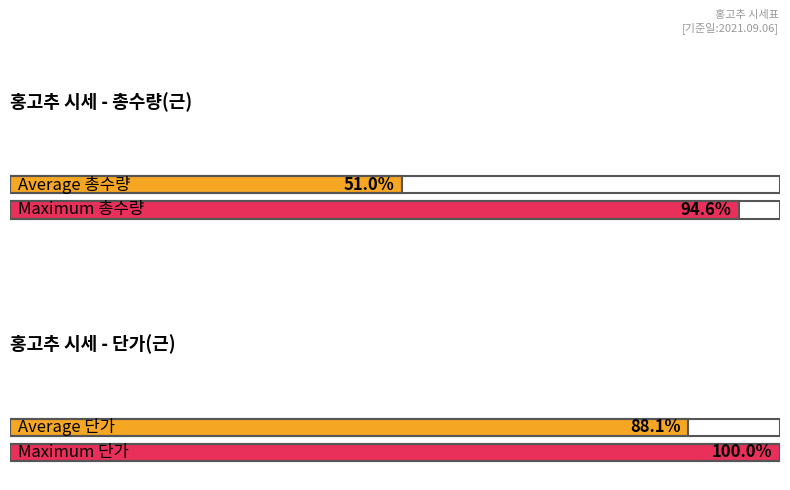

What are all the series names shown in the legend?

총수량(근), 단가(근)